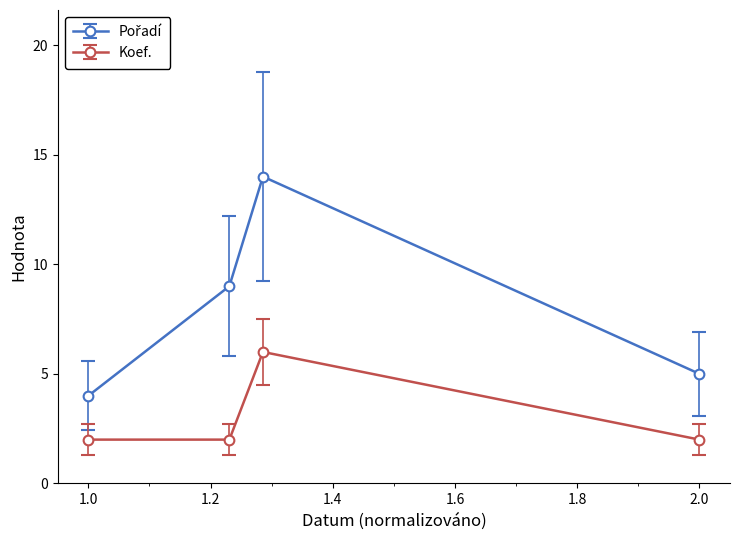

In Koef., how many points are higher than both neighbors (excluding endpoints)?

1